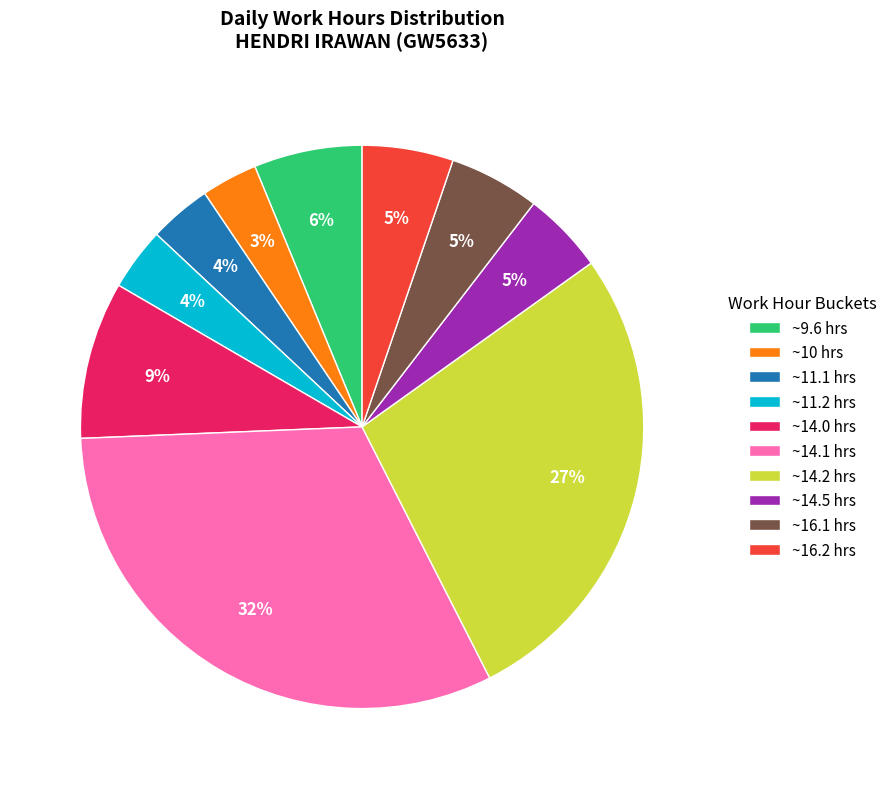

Combined, do ~11.1 hrs and ~9.6 hrs account for over 50%?

No